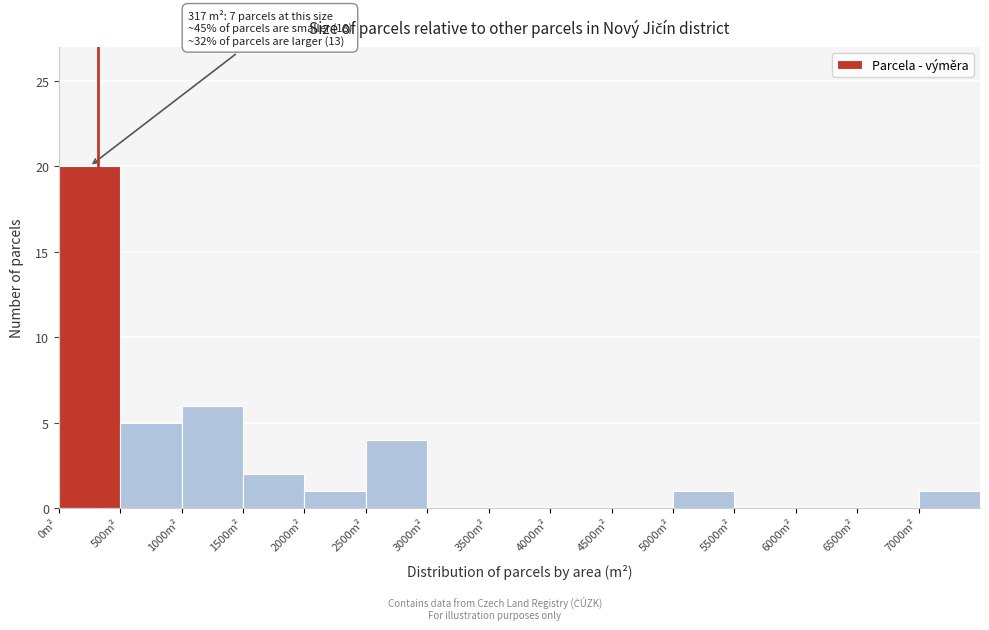

Which range on the x-axis has the tallest bar?

0 to 500